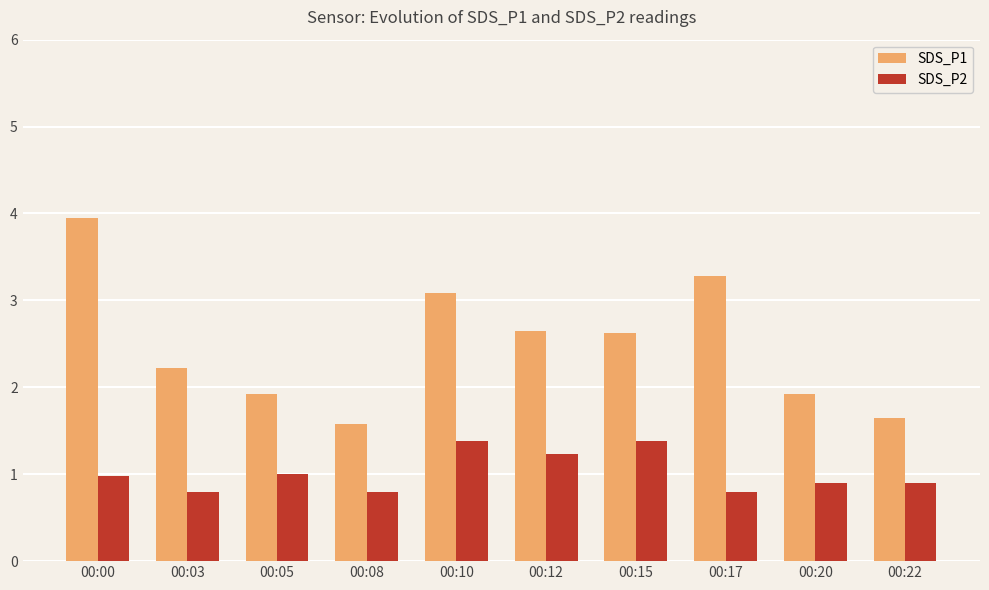

Which series changed the most between 00:05 and 00:10?

SDS_P1